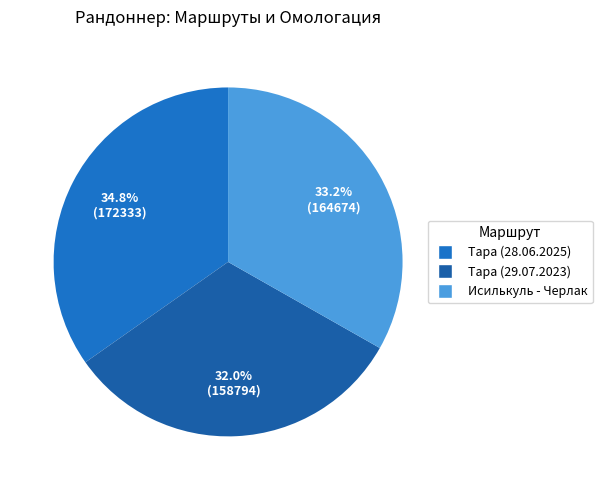

The Тара (29.07.2023) slice represents 46% of the pie. True or false?

False